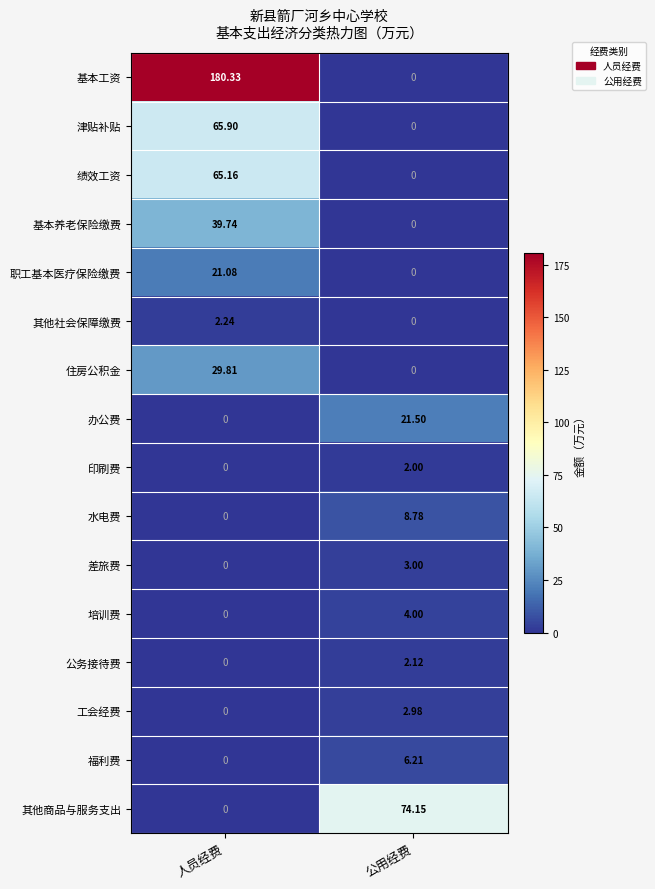

Which series has the largest range (max minus min)?

基本工资